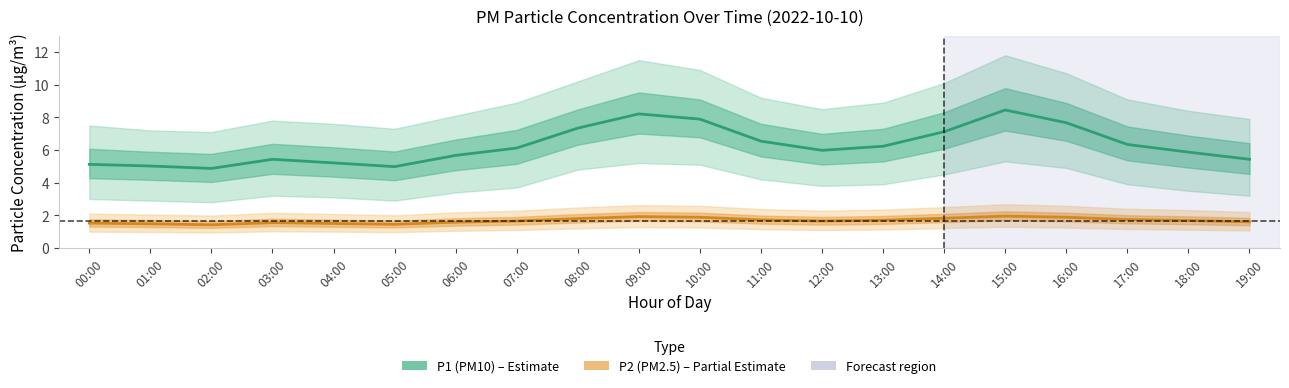

Reading right to left, list all the values displayed in this chart.

P1 (PM10): 19:00=5.4	18:00=5.9	17:00=6.3	16:00=7.7	15:00=8.4	14:00=7.1	13:00=6.2	12:00=6.0	11:00=6.5	10:00=7.9	09:00=8.2	08:00=7.3	07:00=6.1	06:00=5.7	05:00=5.0	04:00=5.2	03:00=5.4	02:00=4.9	01:00=5.0	00:00=5.1
P2 (PM2.5): 19:00=1.6	18:00=1.7	17:00=1.7	16:00=1.9	15:00=1.9	14:00=1.8	13:00=1.7	12:00=1.6	11:00=1.7	10:00=1.9	09:00=1.9	08:00=1.8	07:00=1.6	06:00=1.6	05:00=1.4	04:00=1.5	03:00=1.6	02:00=1.4	01:00=1.5	00:00=1.5